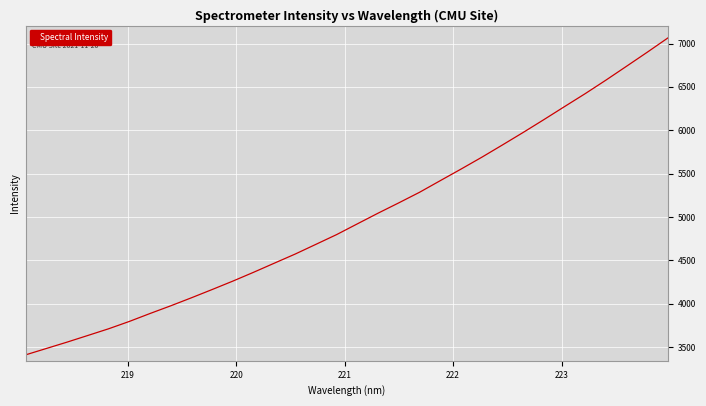

How many lines are shown in the chart?

1